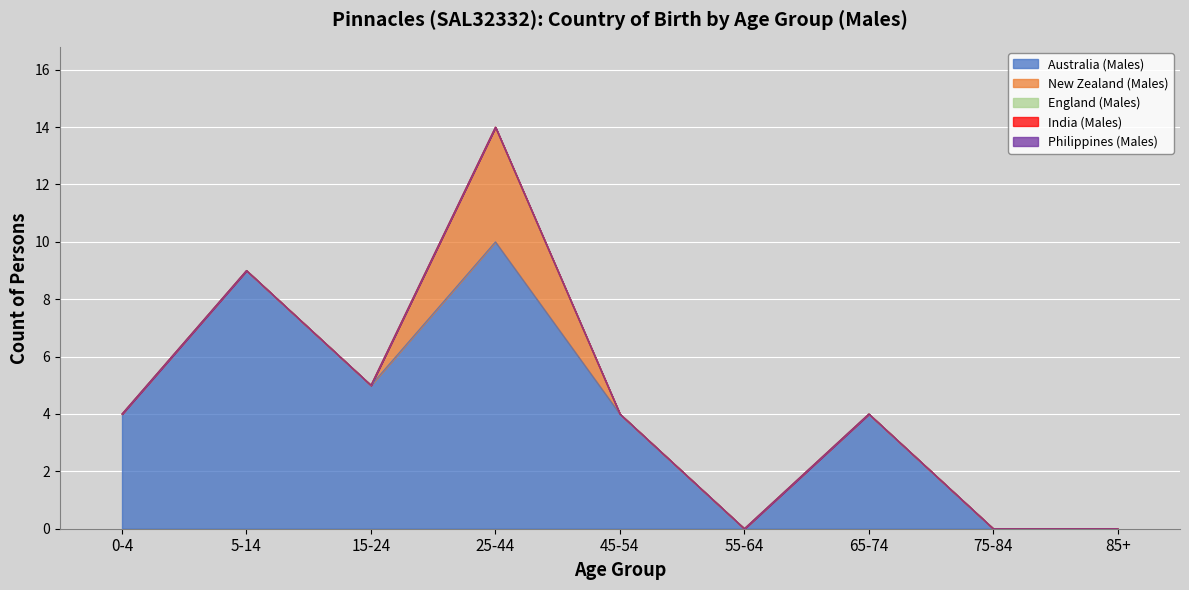

Reading left to right, list all the values displayed in this chart.

Australia (Males): 0-4=4	5-14=9	15-24=5	25-44=10	45-54=4	55-64=0	65-74=4	75-84=0	85+=0
New Zealand (Males): 0-4=0	5-14=0	15-24=0	25-44=4	45-54=0	55-64=0	65-74=0	75-84=0	85+=0
England (Males): 0-4=0	5-14=0	15-24=0	25-44=0	45-54=0	55-64=0	65-74=0	75-84=0	85+=0
India (Males): 0-4=0	5-14=0	15-24=0	25-44=0	45-54=0	55-64=0	65-74=0	75-84=0	85+=0
Philippines (Males): 0-4=0	5-14=0	15-24=0	25-44=0	45-54=0	55-64=0	65-74=0	75-84=0	85+=0